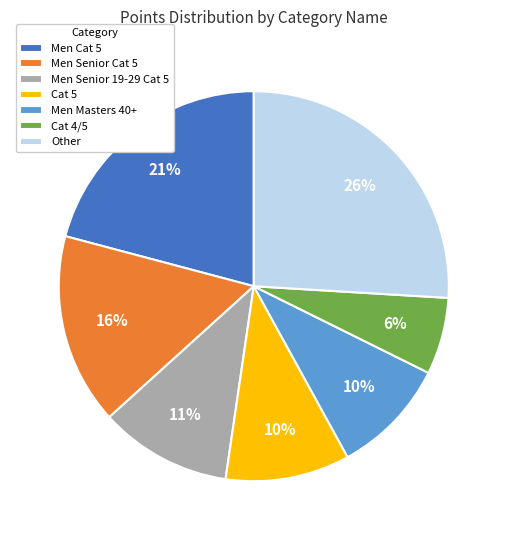

Which has a higher value, Men Senior Cat 5 or Men Cat 5?

Men Cat 5